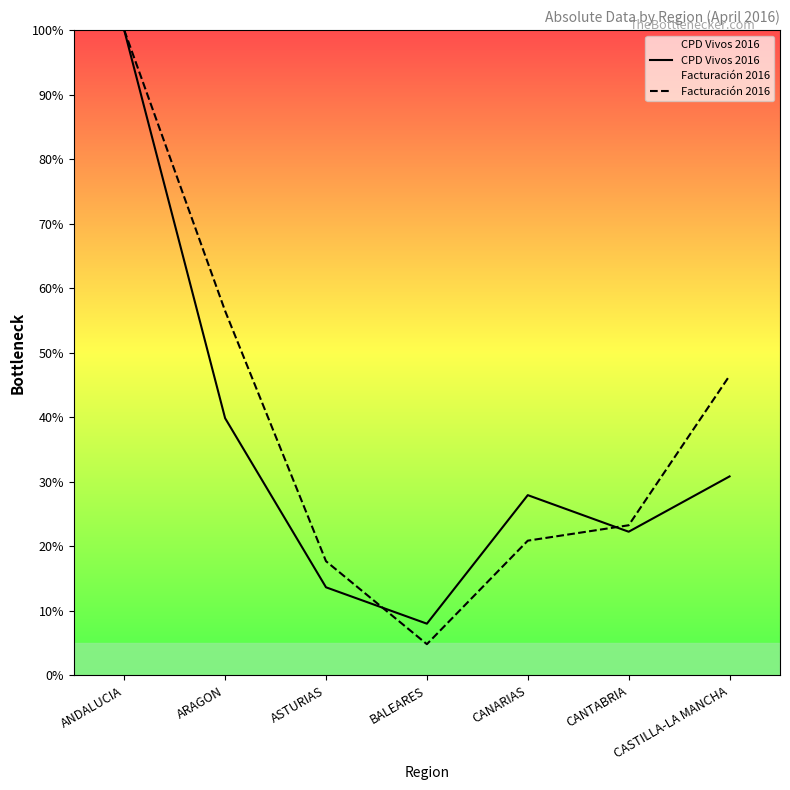

The value of Facturación 2016 at ARAGON is 56.5. True or false?

True